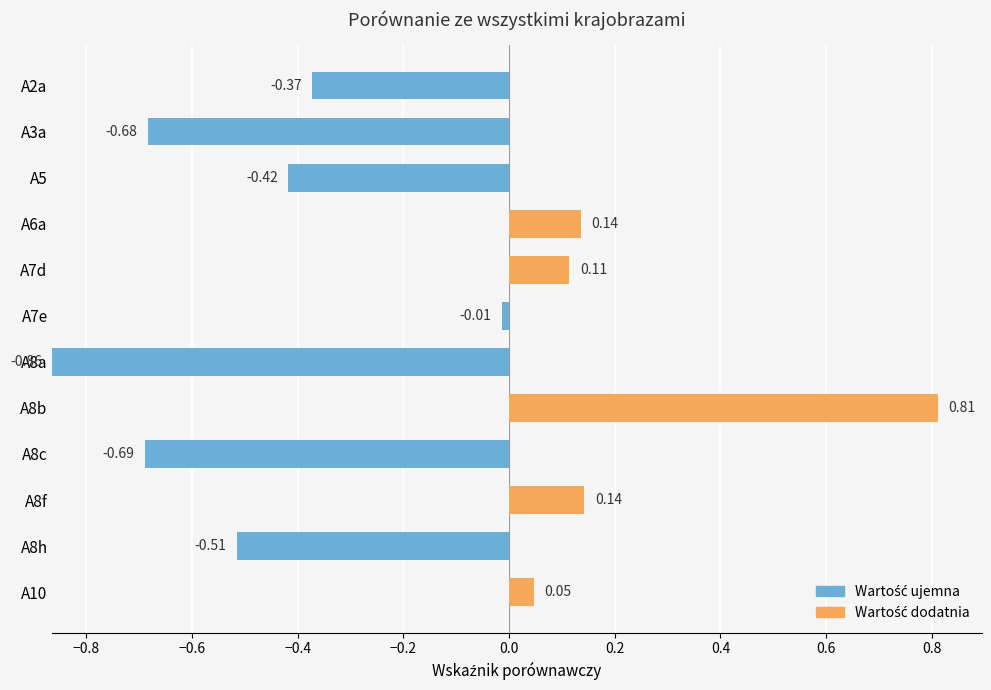

What is the change in value from A6a to A8c?

-0.8